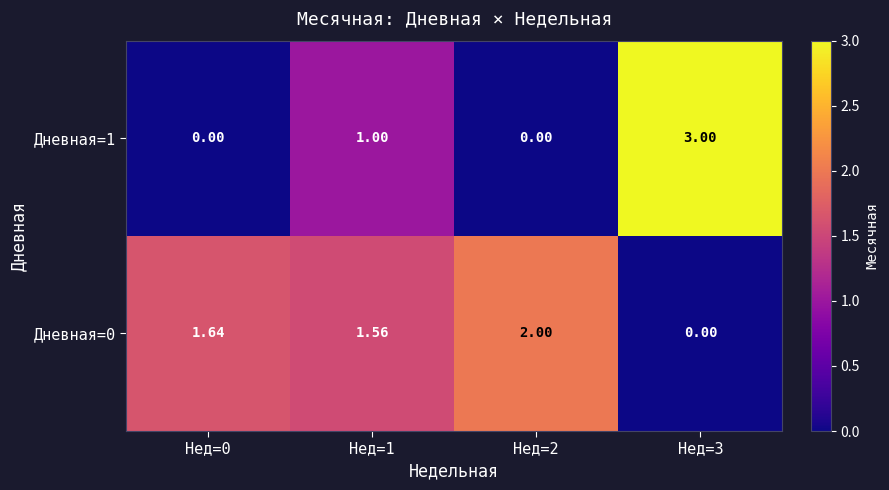

How many data points in Дневная=0 are less than 1?

1